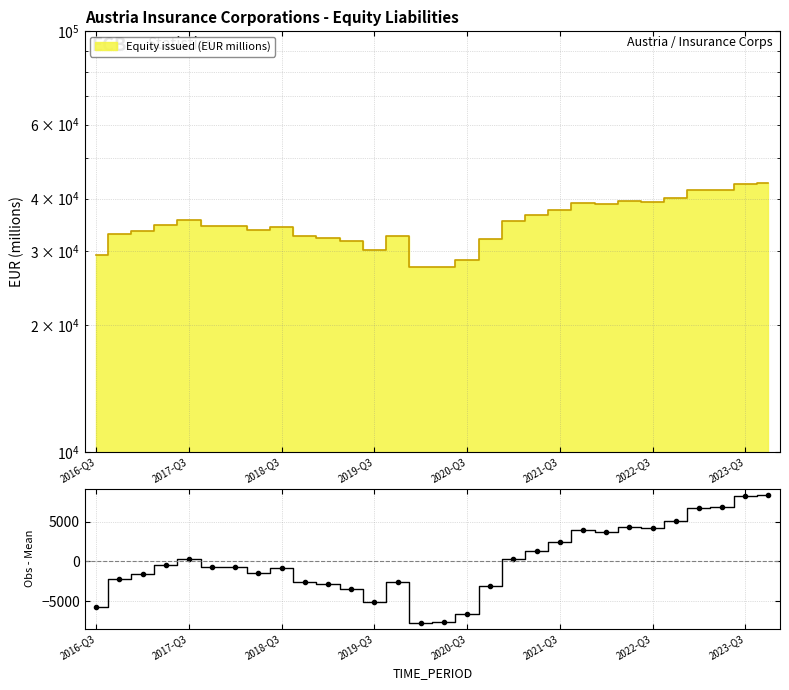

How many interior local valleys (lower than both neighbors) does the data have?

6